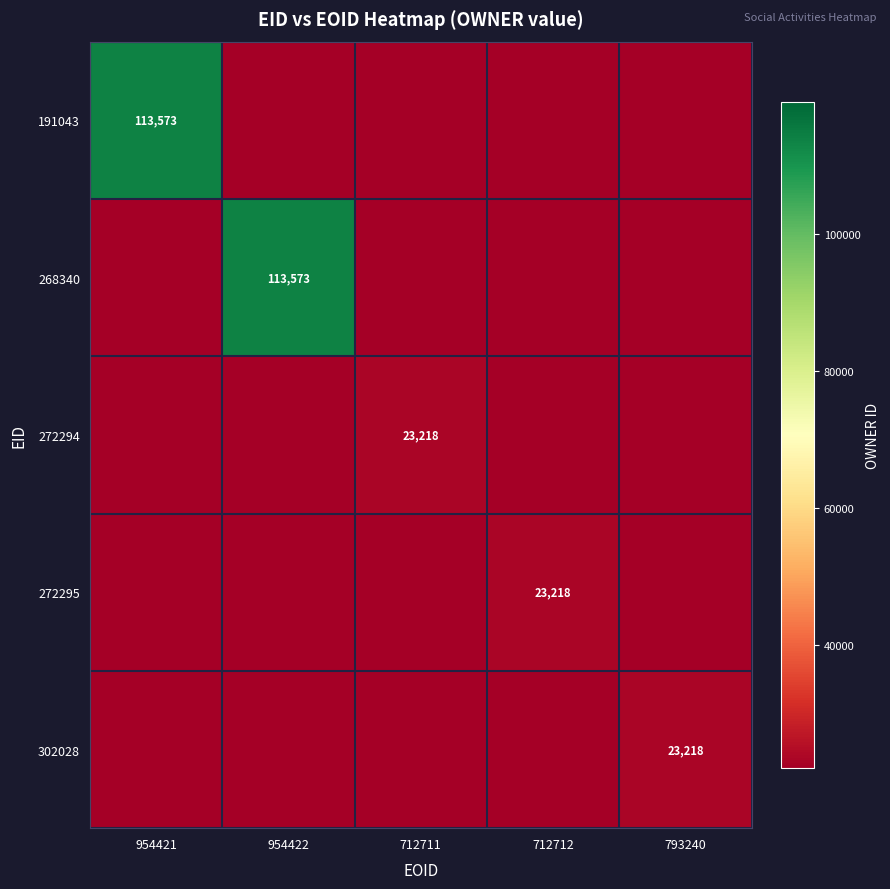

Is the value of 191043 at 954421 greater than the value of 302028 at 793240?

Yes